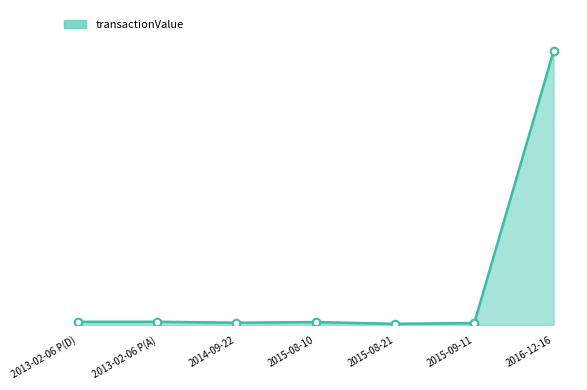

What is the change in value from 2013-02-06 P(A) to 2015-08-10?

-1082